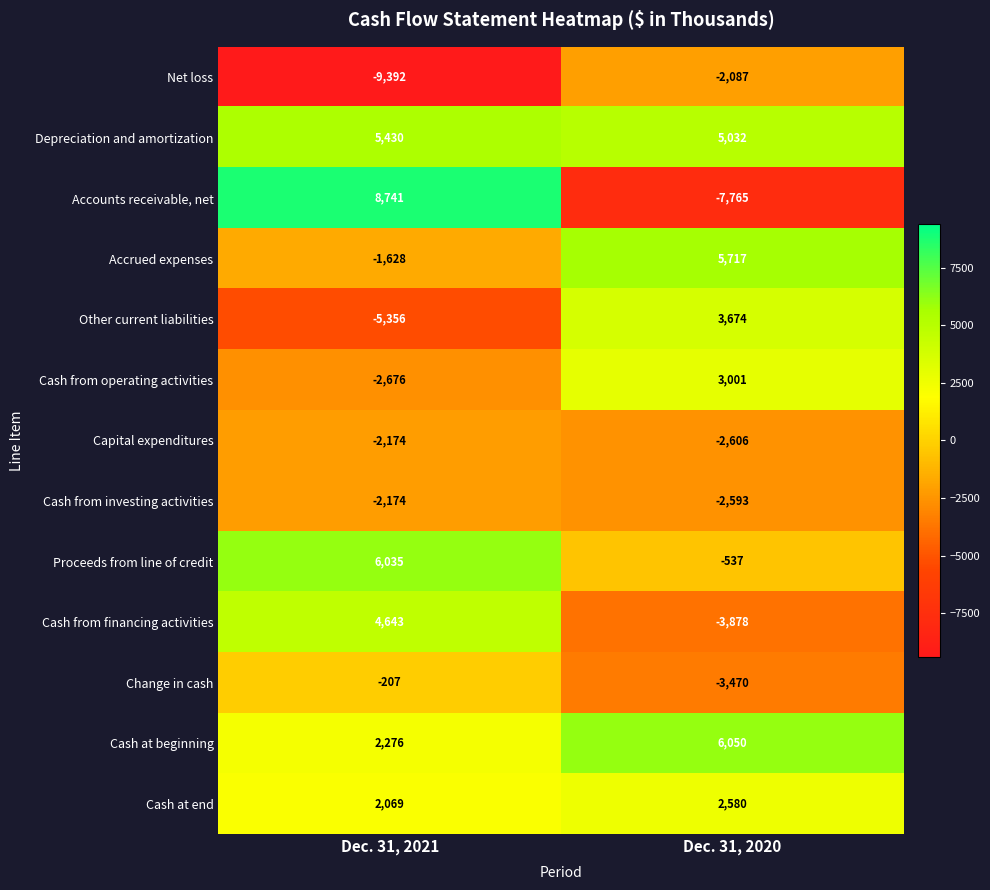

Where is Change in cash nearest to the value -1838?

Dec. 31, 2021